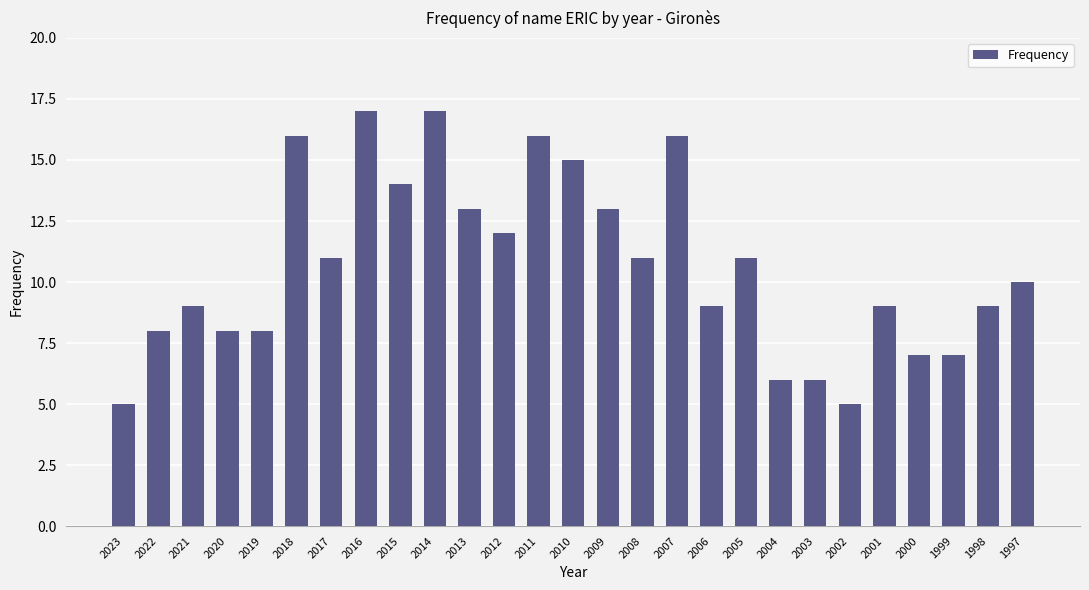

What is the value of the 14th bar from the left?

15